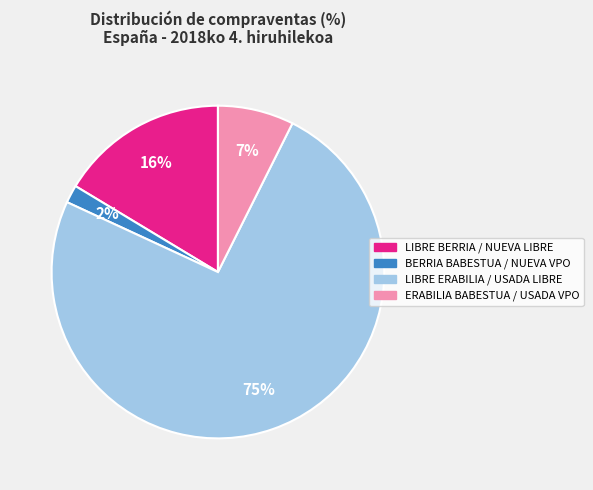

Approximately how many times larger is the value at BERRIA BABESTUA / NUEVA VPO compared to LIBRE BERRIA / NUEVA LIBRE?

0.1